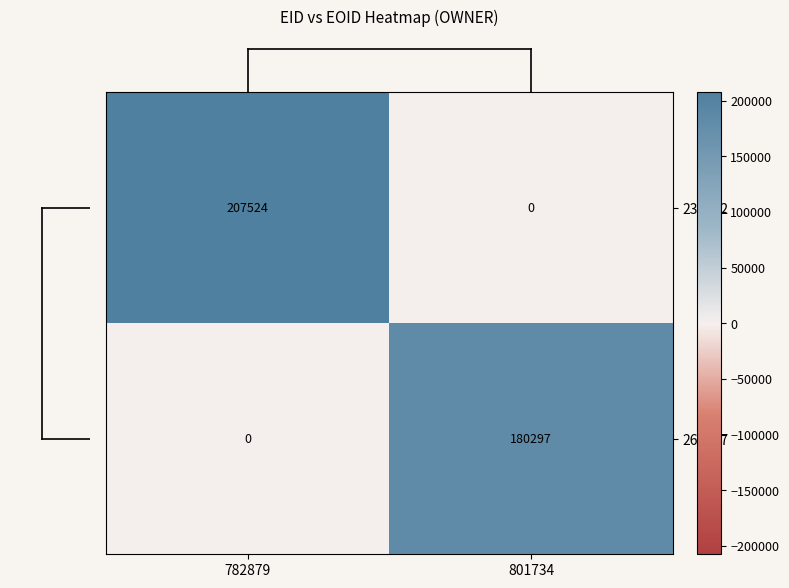

How many 267047 values are between 0 and 180297?

2